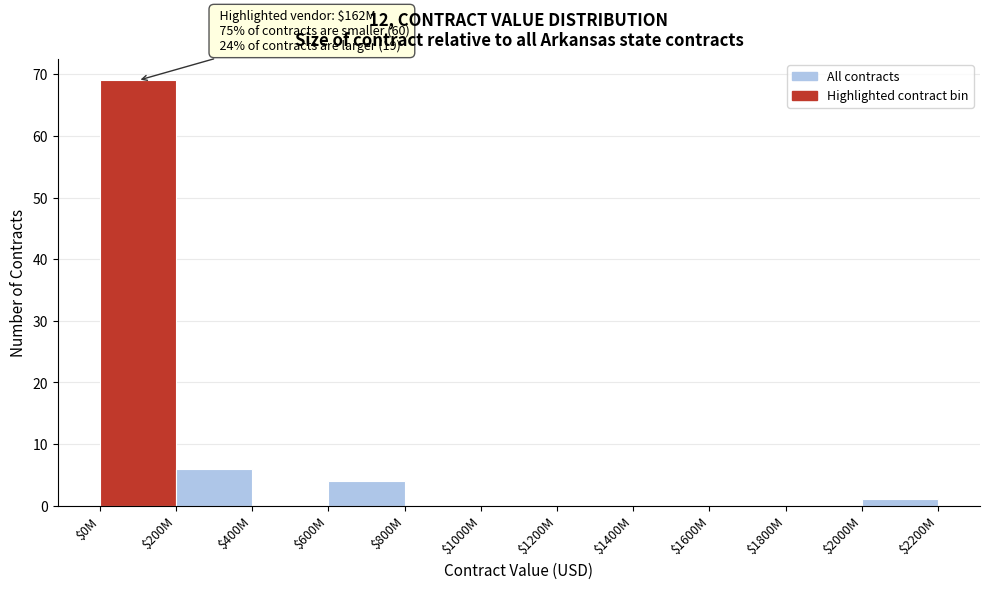

True or false: the data shows 42 at $1400M.

False